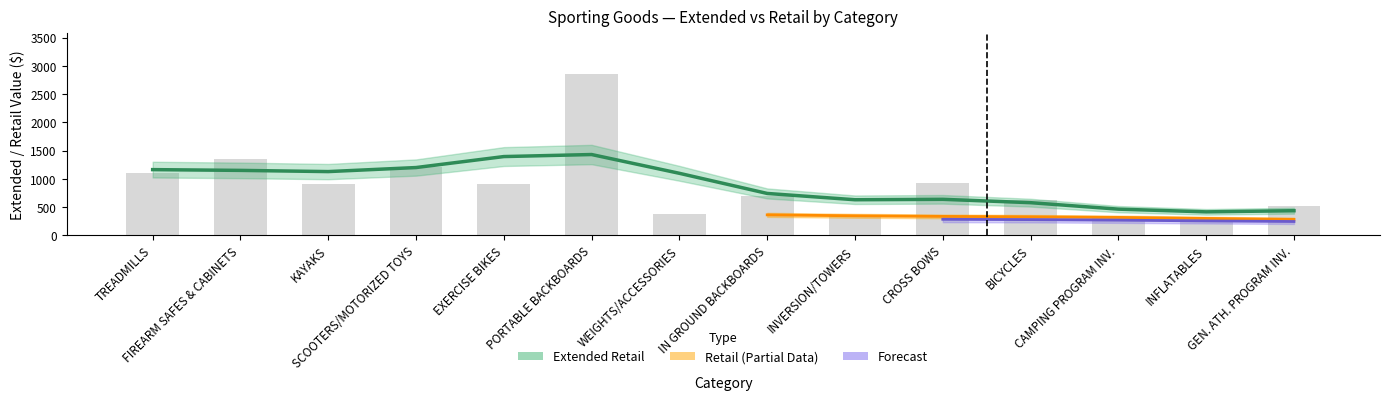

What is the difference between the maximum and minimum values?

2559.9